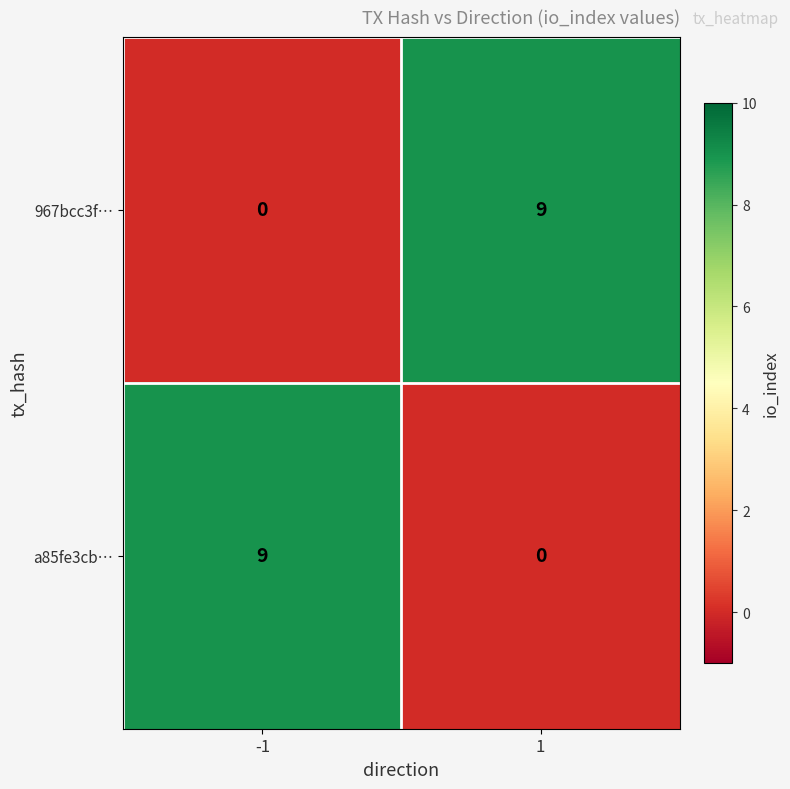

What is the difference between the highest and lowest values at 1?

9